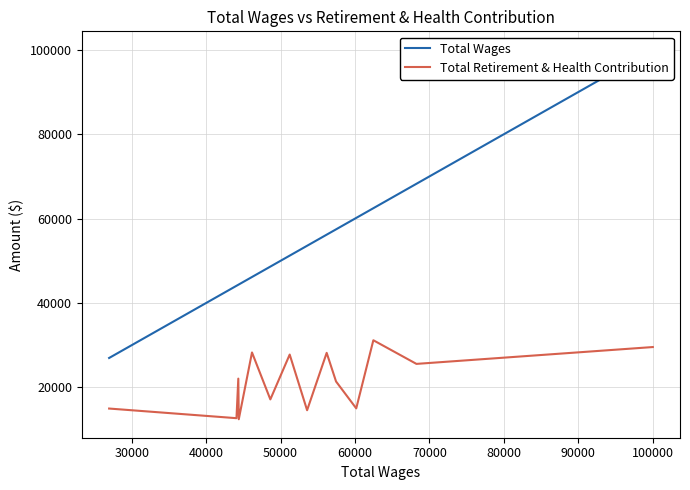

True or false: Total Wages has more than 1 points higher than both neighbors.

False